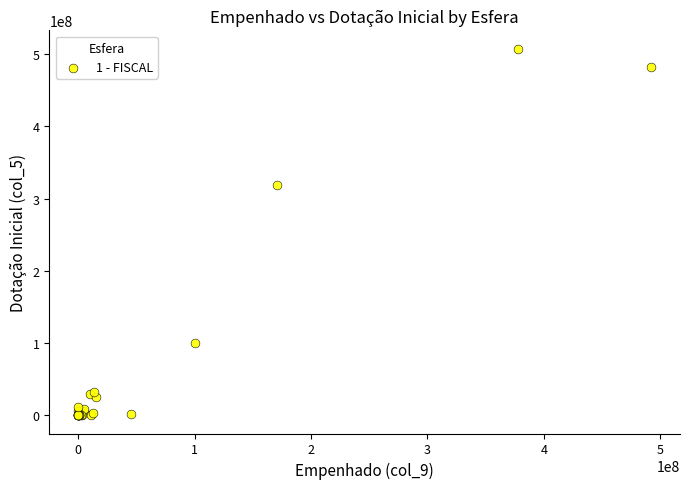

What Y value in the scatter plot is closest to 253889879?

318638210